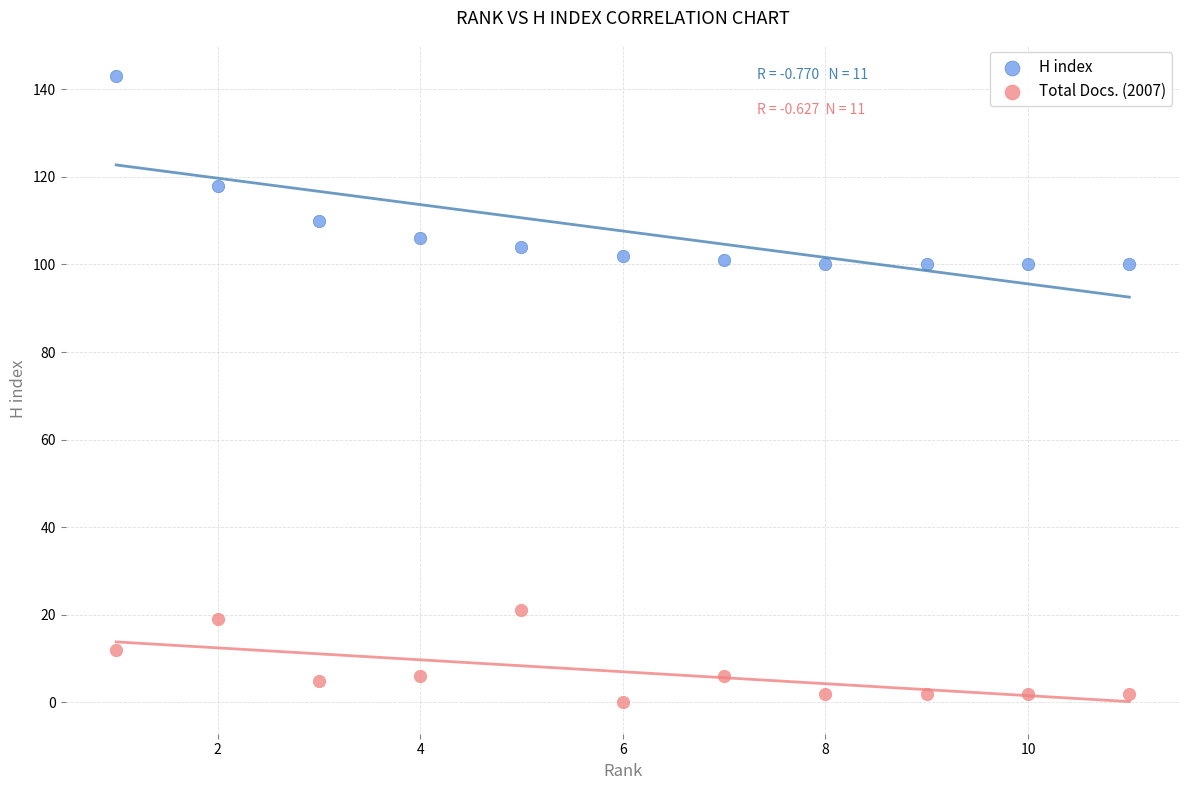

Which series has the largest Y range (max minus min)?

H index